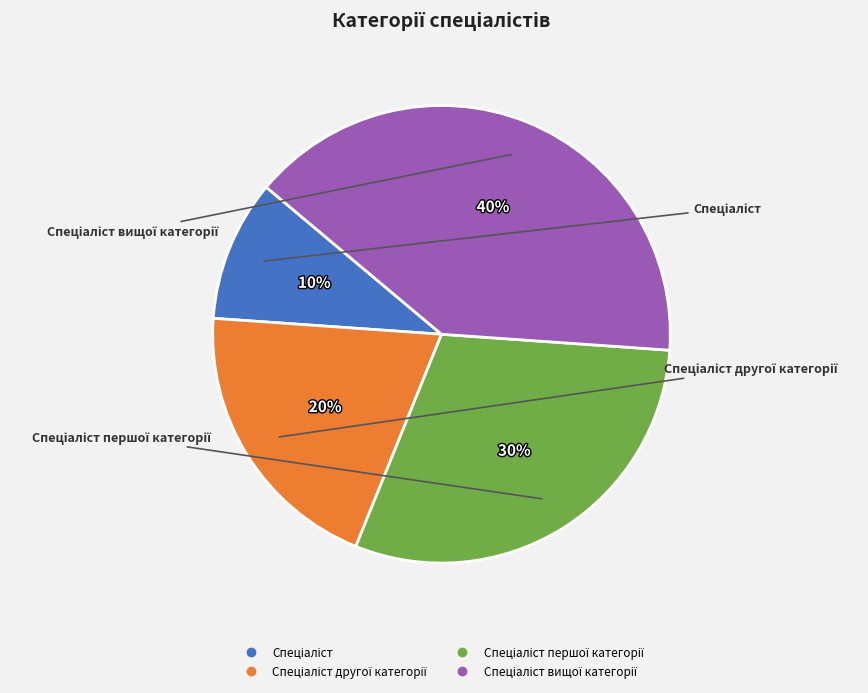

How many slices are in this pie chart?

4